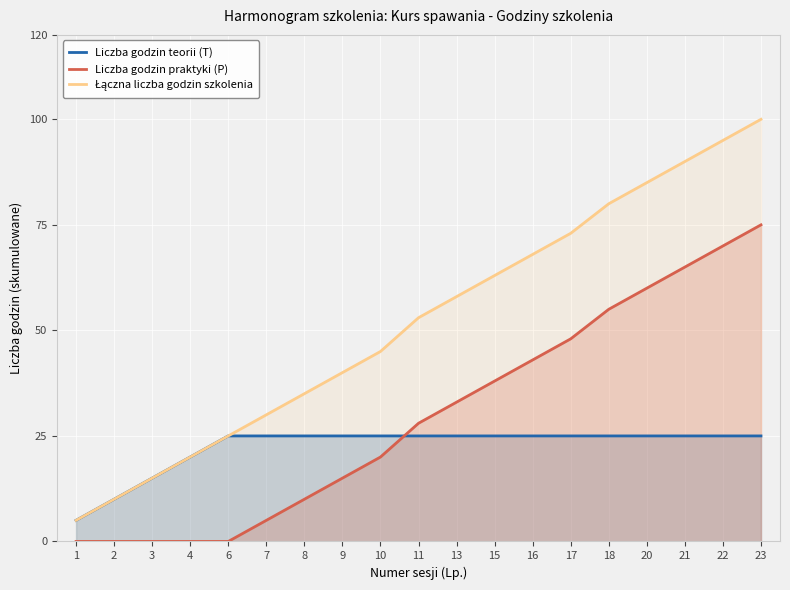

What is the difference between the maximum and second lowest values in the Liczba godzin praktyki (P) series?

75